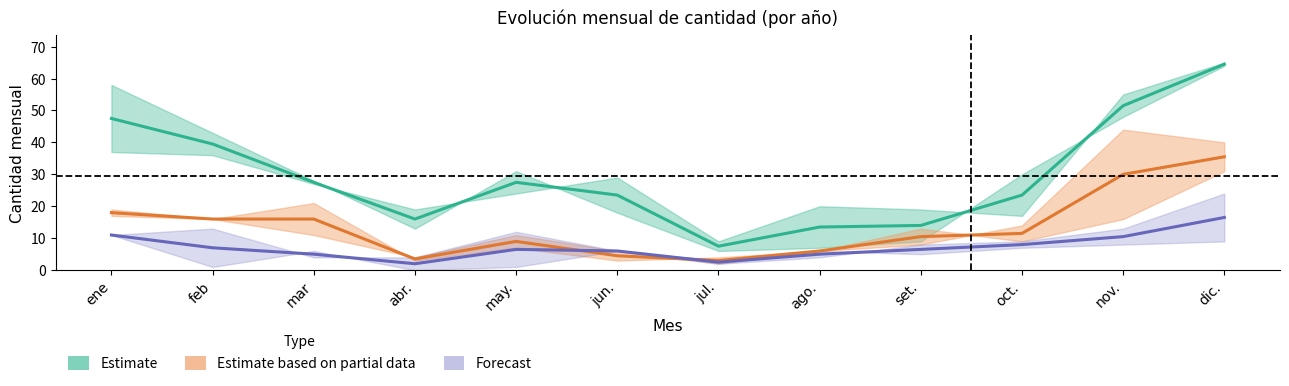

What is the sum of all Estimate based on partial data (2021–2022 center) values?

163.5